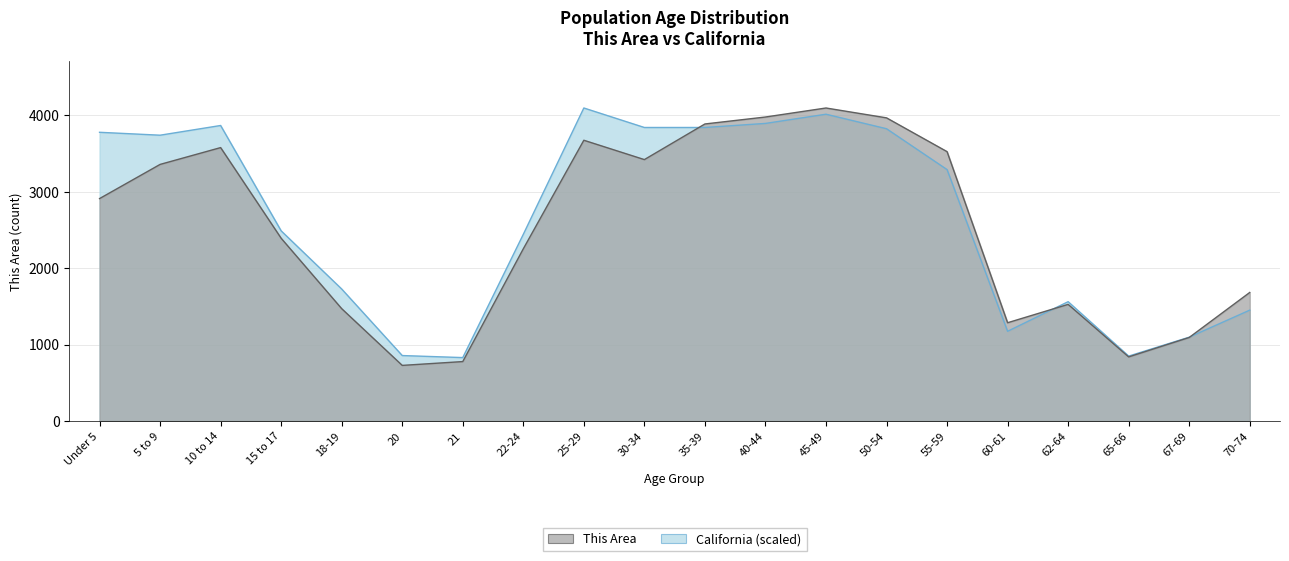

What position from the right is 21?

14